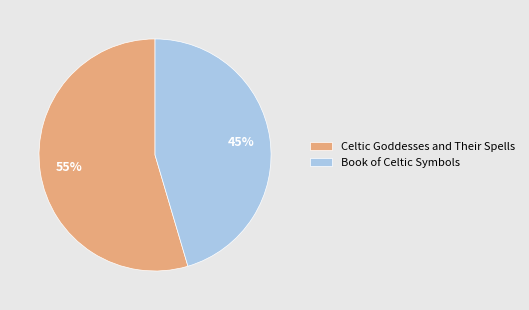

To the nearest percent, what is the combined percentage of Celtic Goddesses and Their Spells and Book of Celtic Symbols?

100%